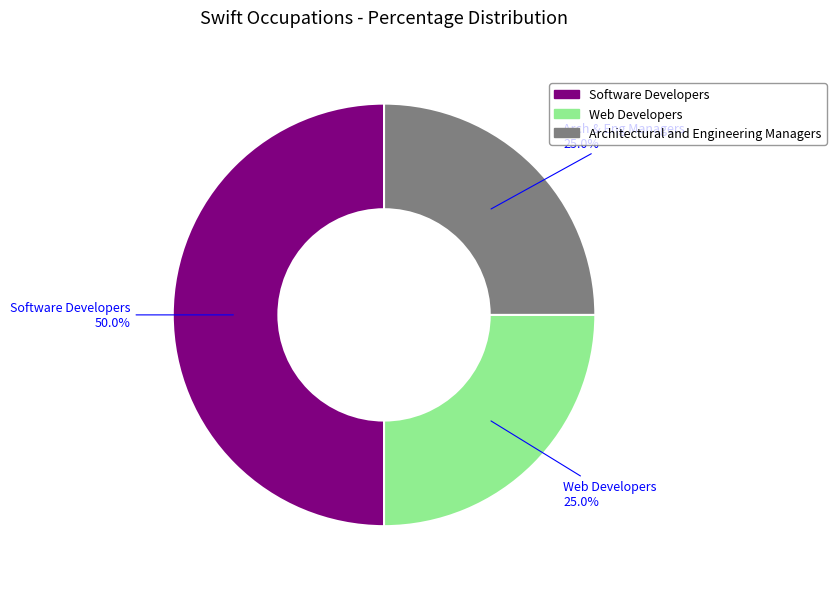

To the nearest percent, what is the difference between the largest and smallest slice percentages?

25%